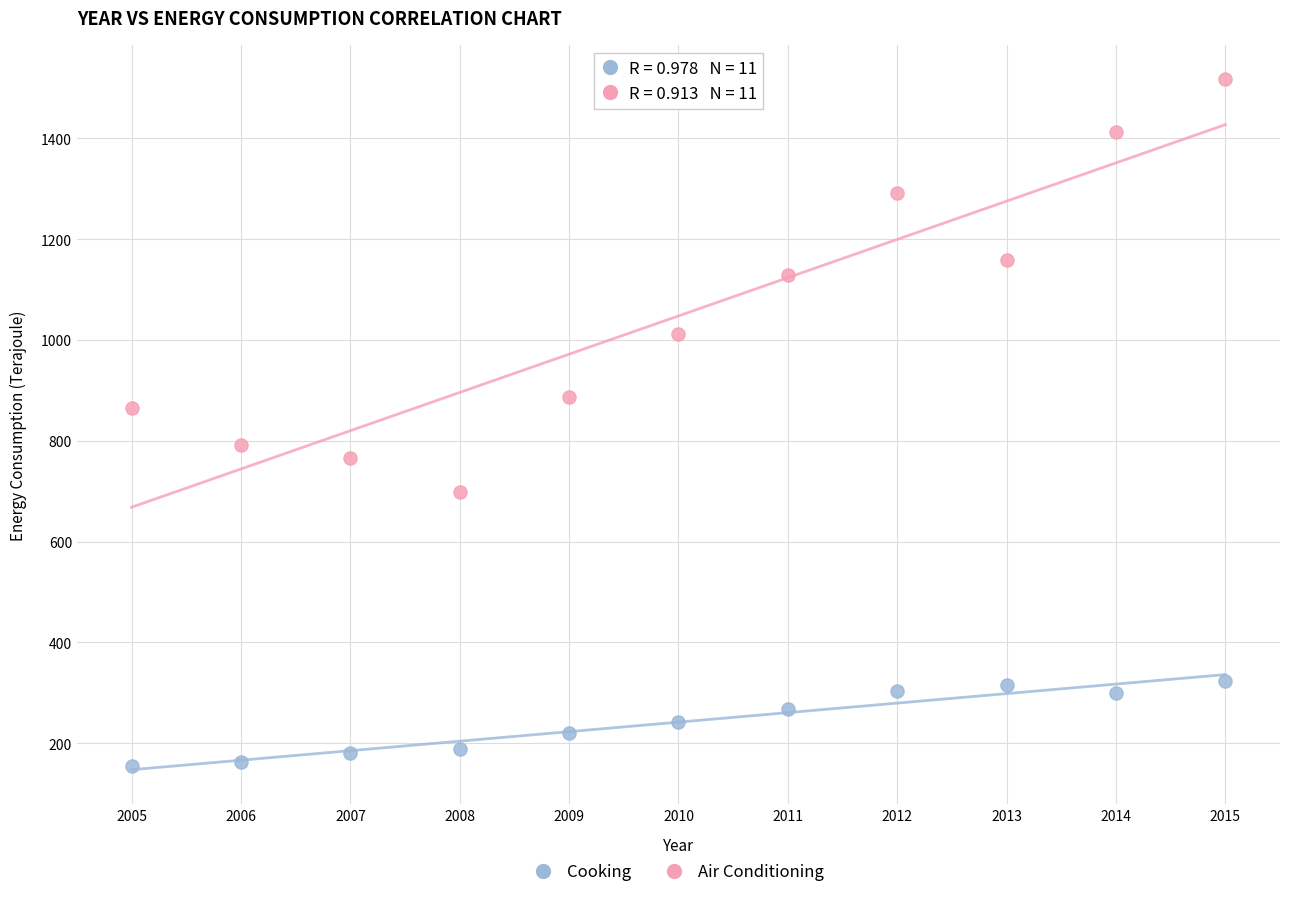

Which series contains the highest Y value?

Air Conditioning